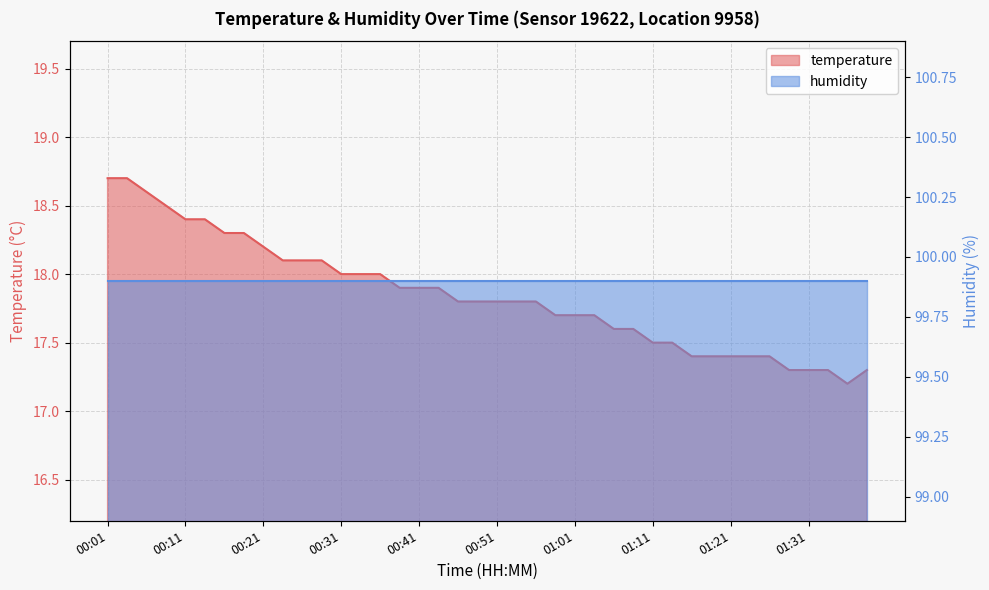

What position from the right is 01:21?

8